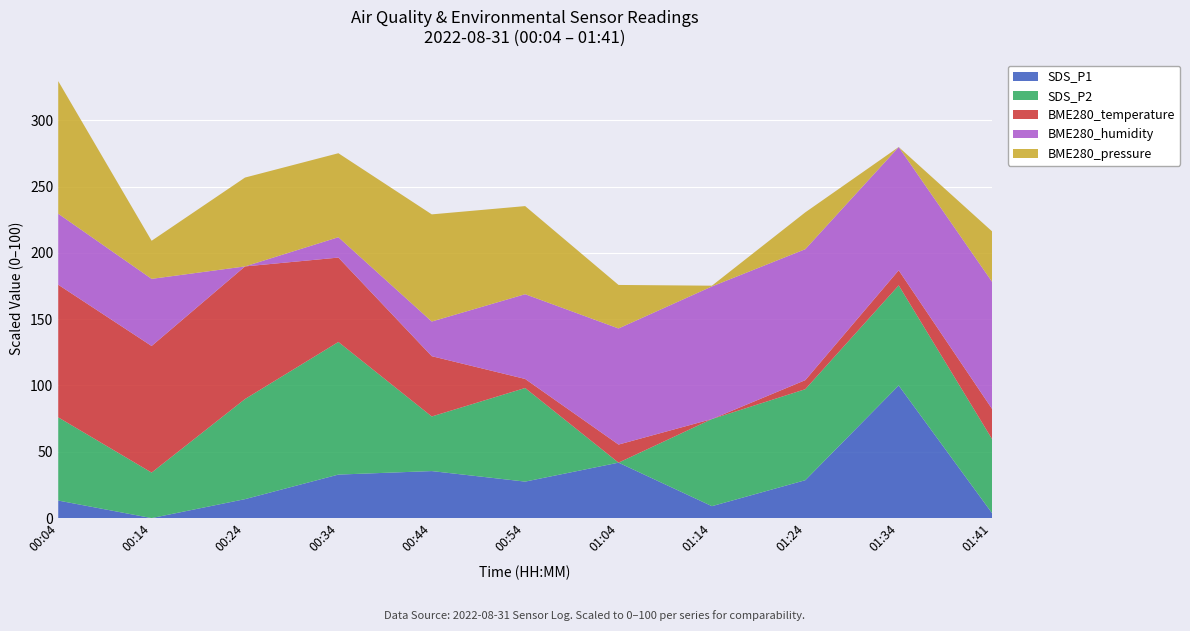

What is the maximum value for SDS_P1?

100.0